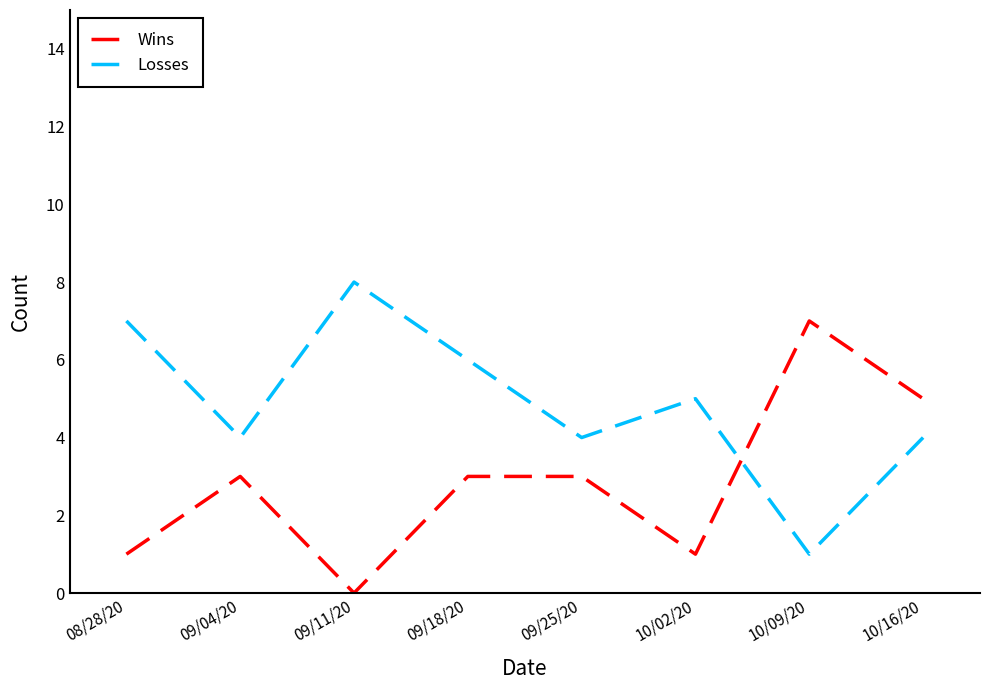

How many lines are shown in the chart?

2